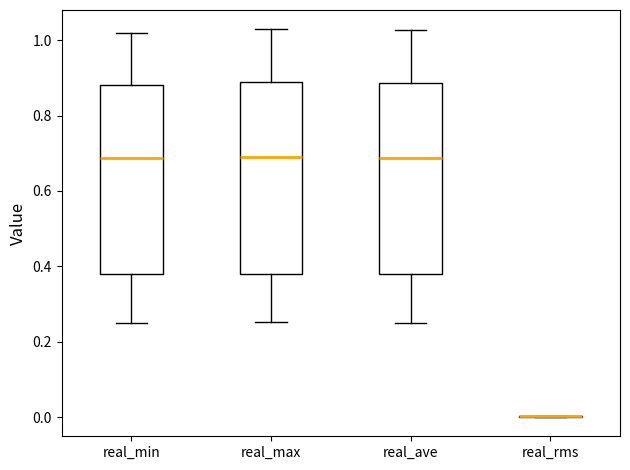

Where is the lower edge of the box for real_max on the y-axis? The values are not printed on the chart, so give them approximately, as read against the axis.

0.38